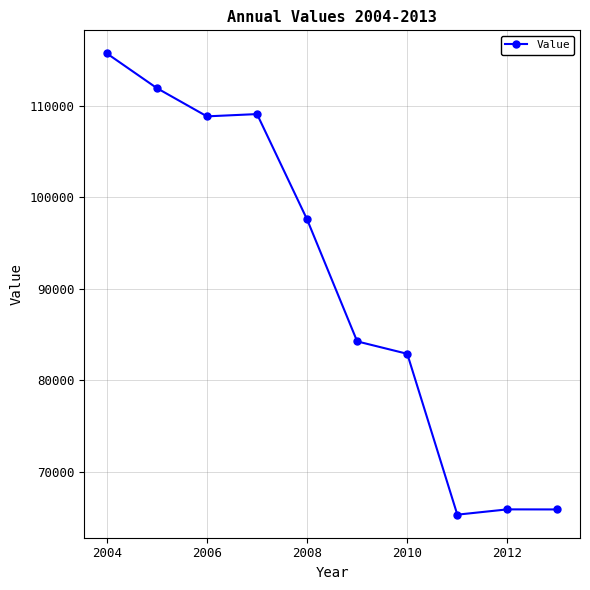

What is the value of the 4th point from the left?

109113